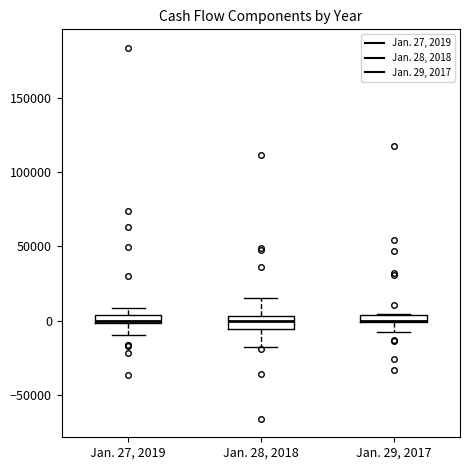

Where is the lower edge of the box for Jan. 28, 2018 on the y-axis? The values are not printed on the chart, so give them approximately, as read against the axis.

-5000